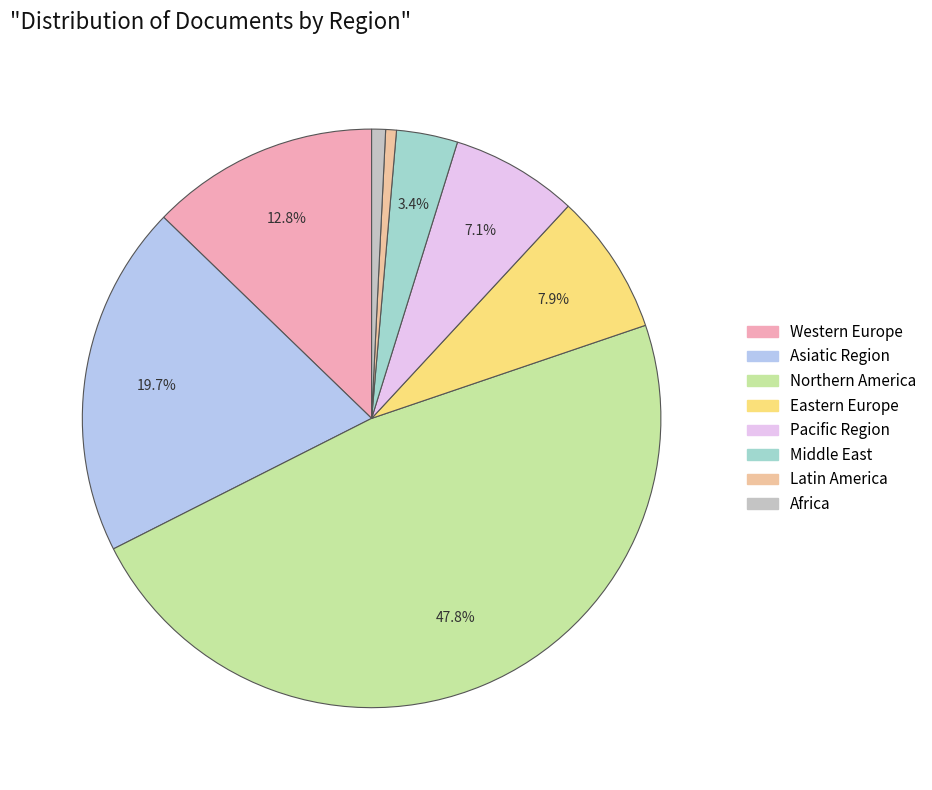

The Asiatic Region slice represents 28% of the pie. True or false?

False